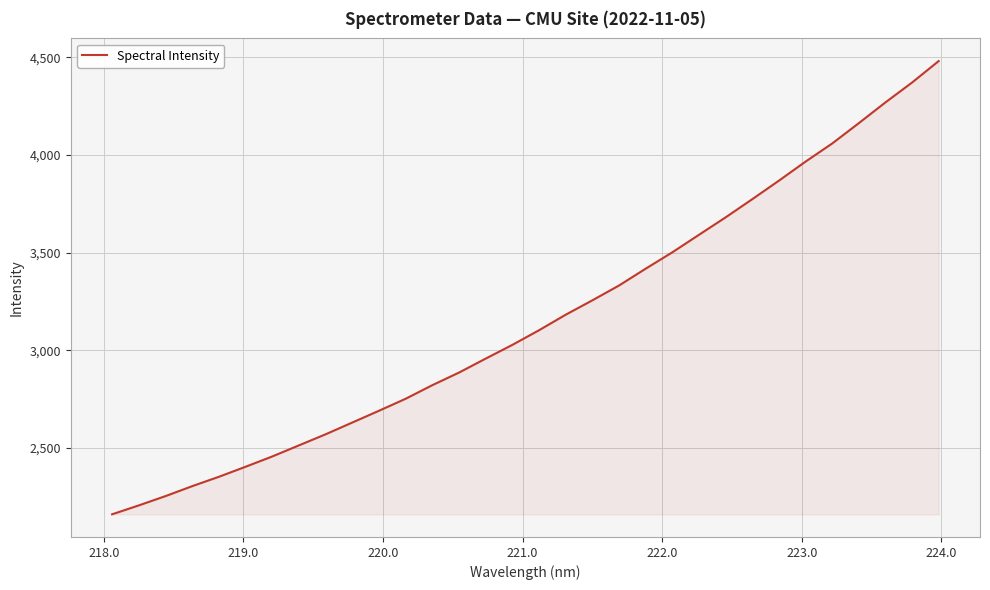

Does the chart have visible grid lines?

Yes